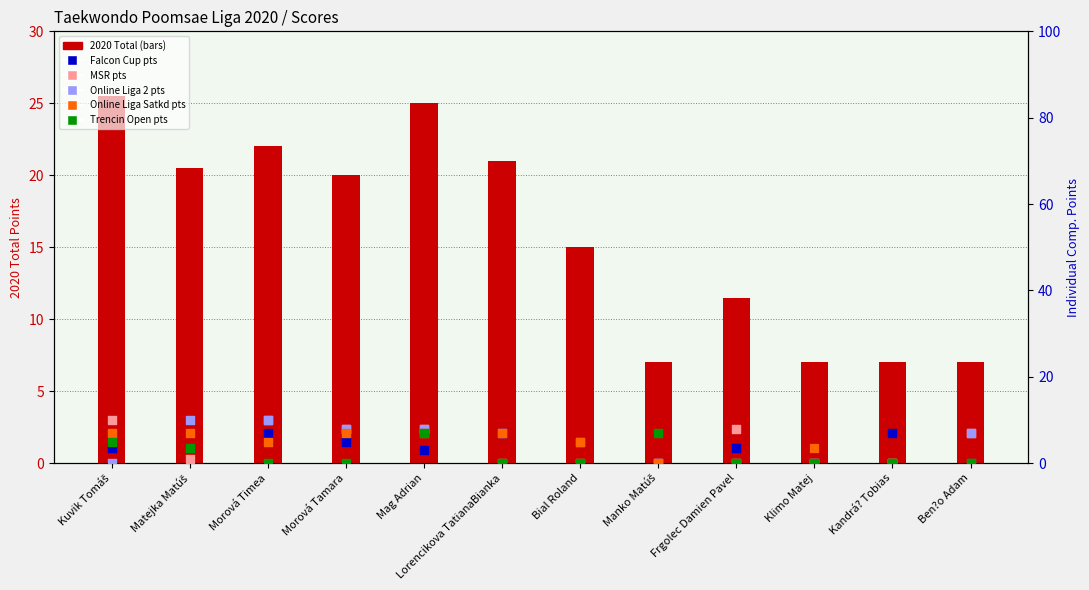

Which series contains the highest Y value?

2020 Total